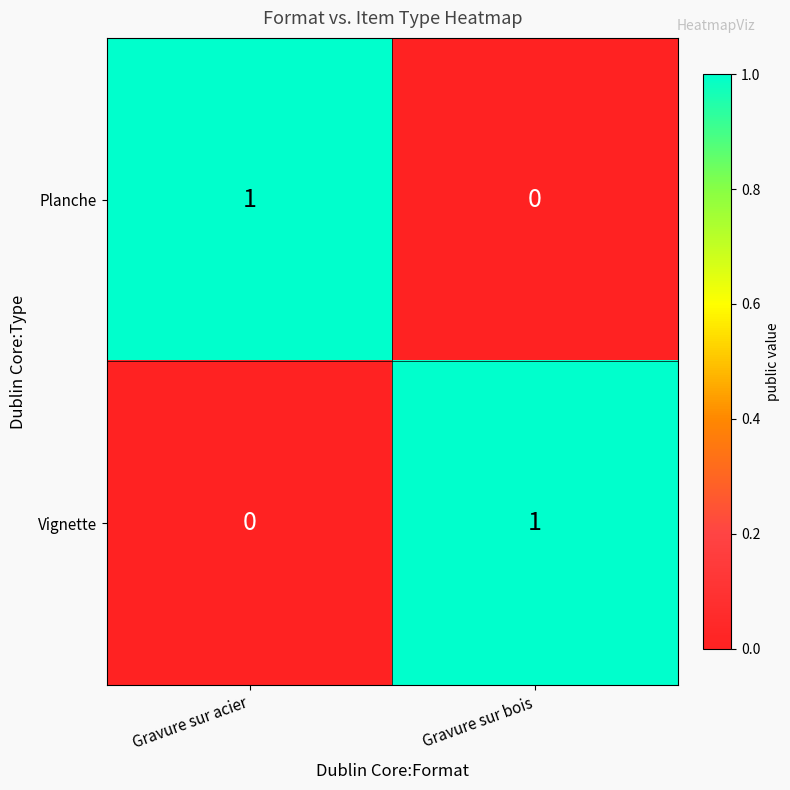

Which category has the lowest value in the Planche series?

Gravure sur bois